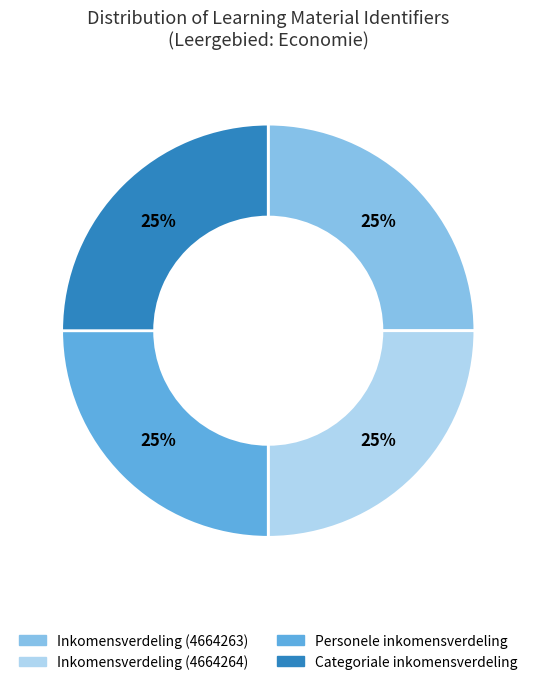

To the nearest percent, what percentage of the pie is Inkomensverdeling (4664264)?

25%